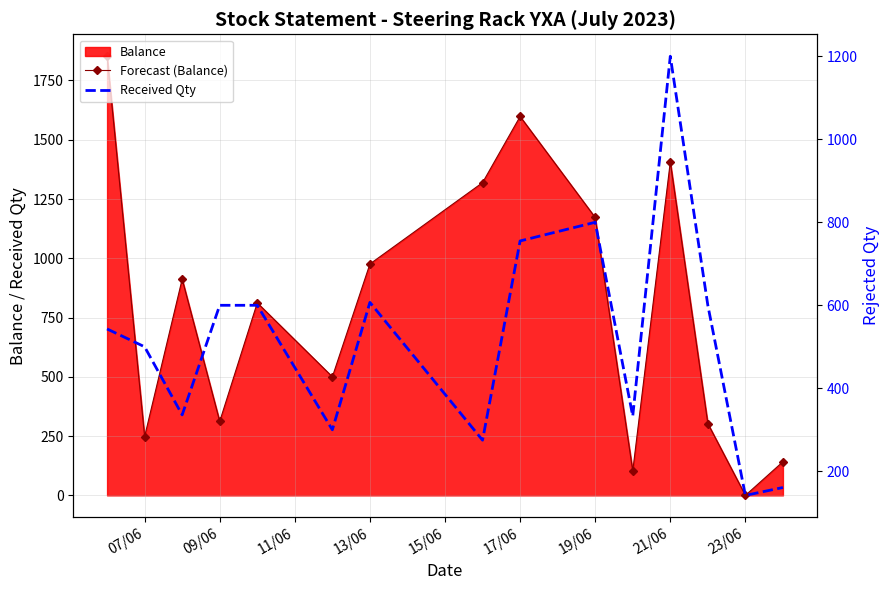

True or false: Received Qty has a value of 245 at 23/06.

False